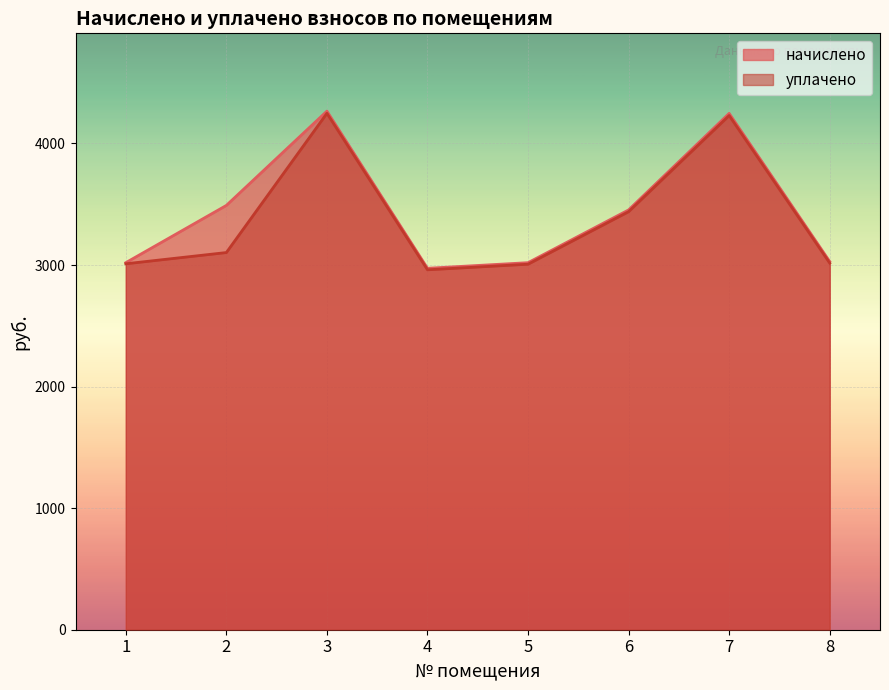

How many values in the начислено series exceed 3453?

4